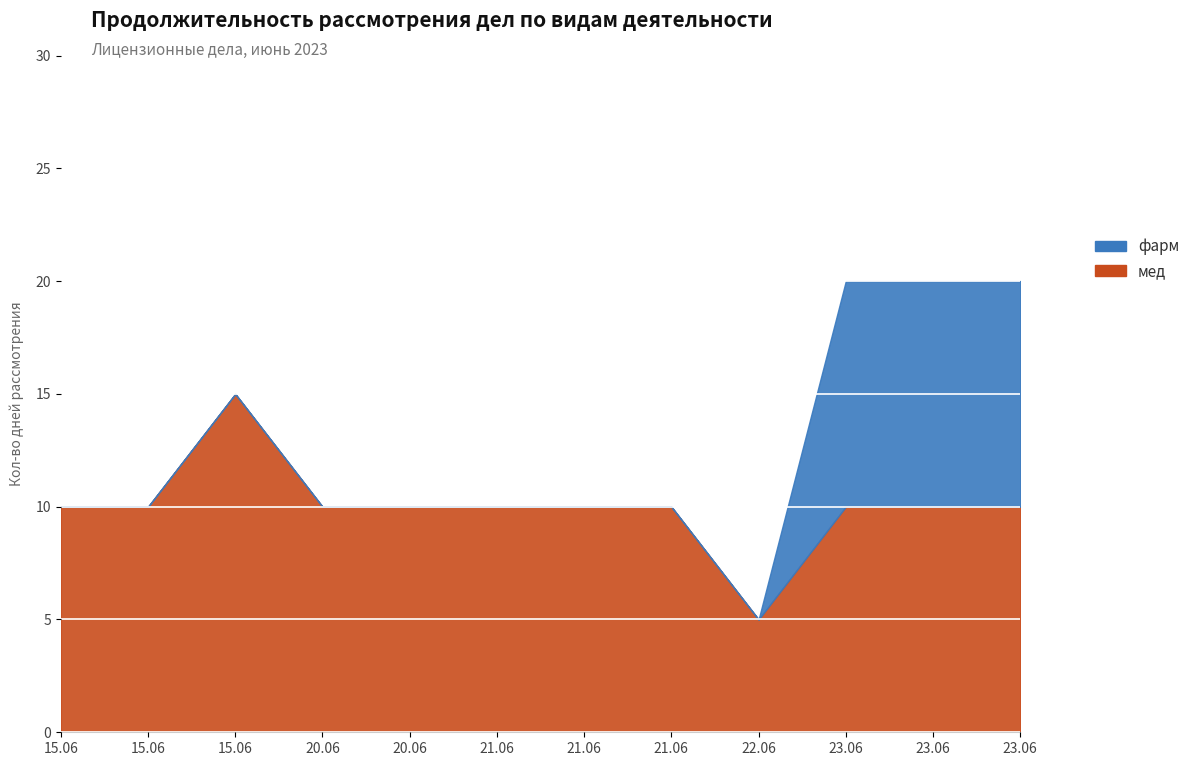

In мед, how many points are higher than both neighbors (excluding endpoints)?

1